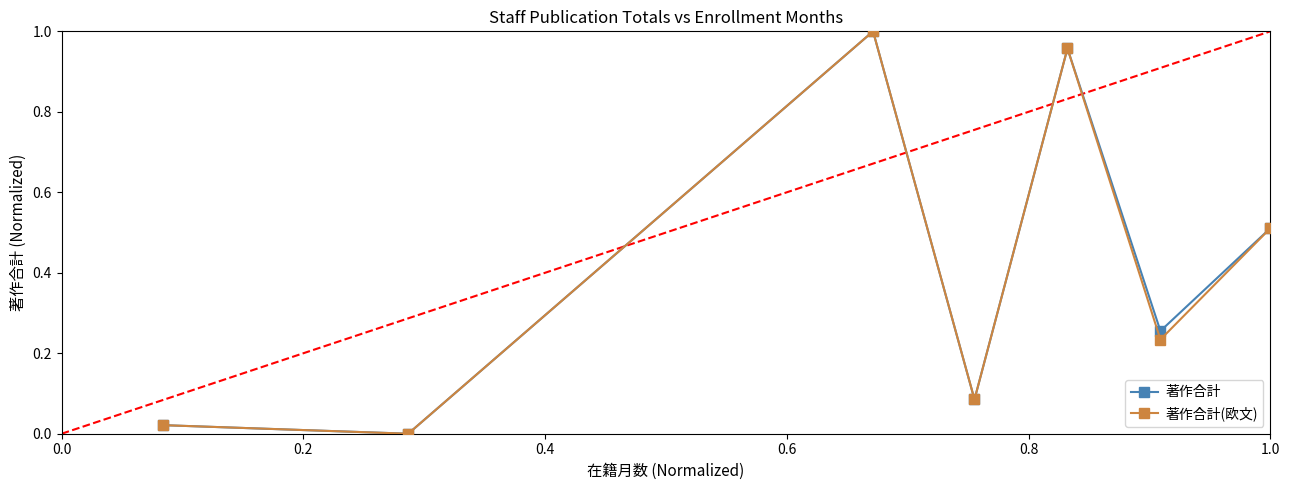

How many interior local valleys does the 著作合計(欧文) series have?

3